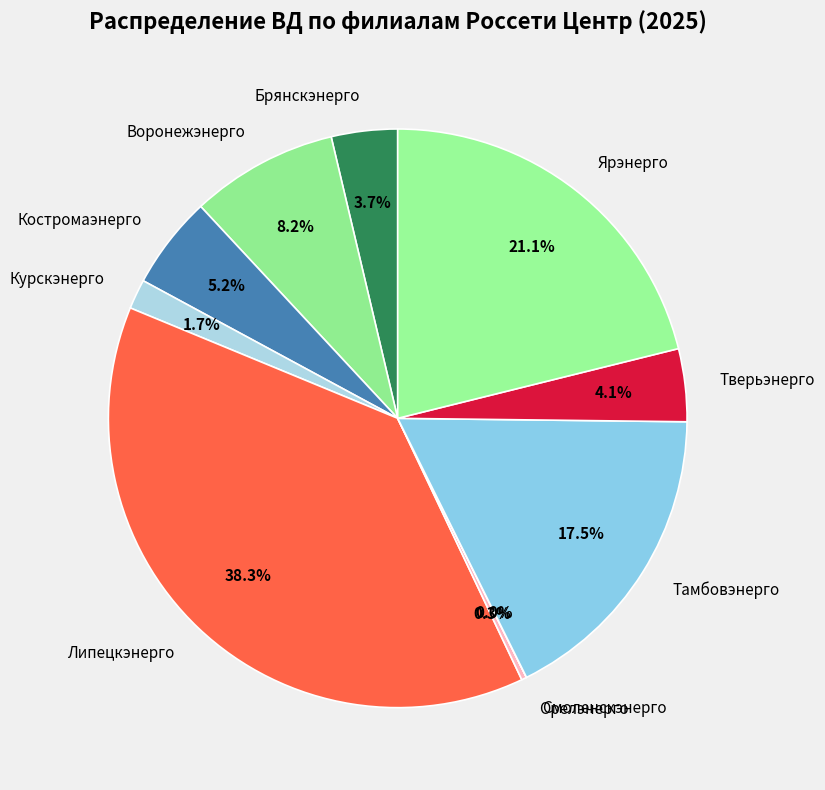

Is there any slice that represents more than half of the pie?

No